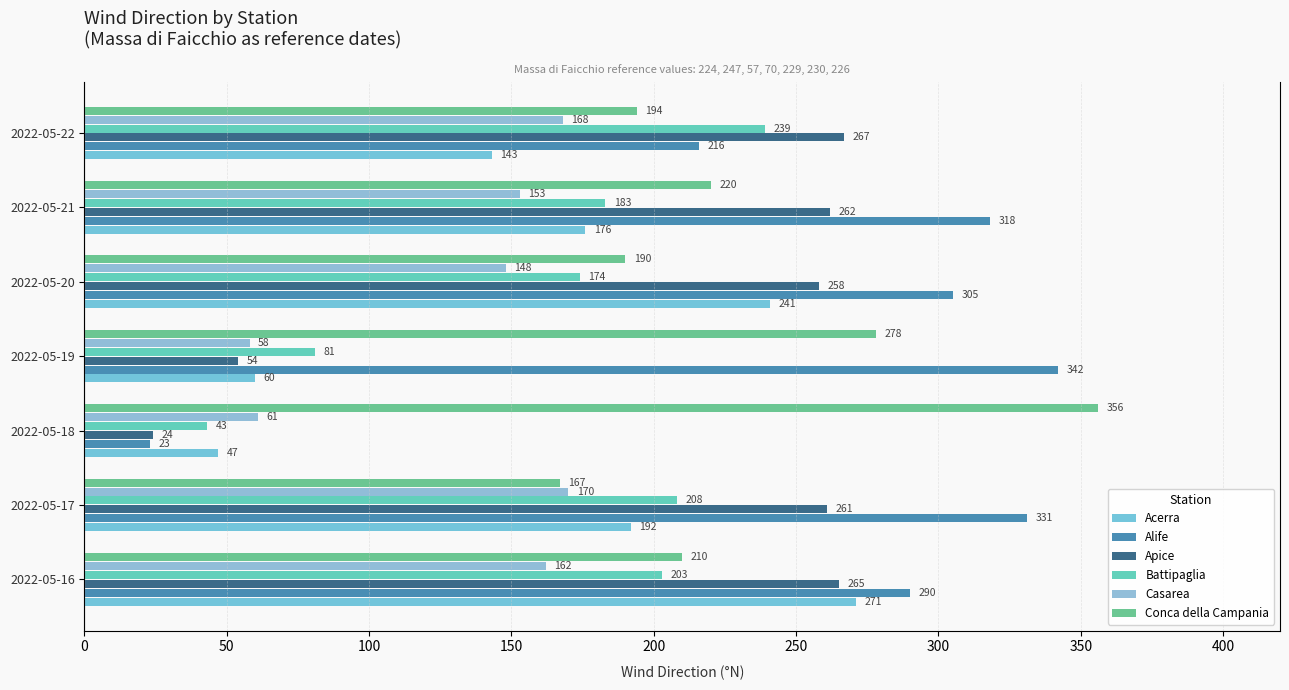

What is the sum of all Casarea values?

920